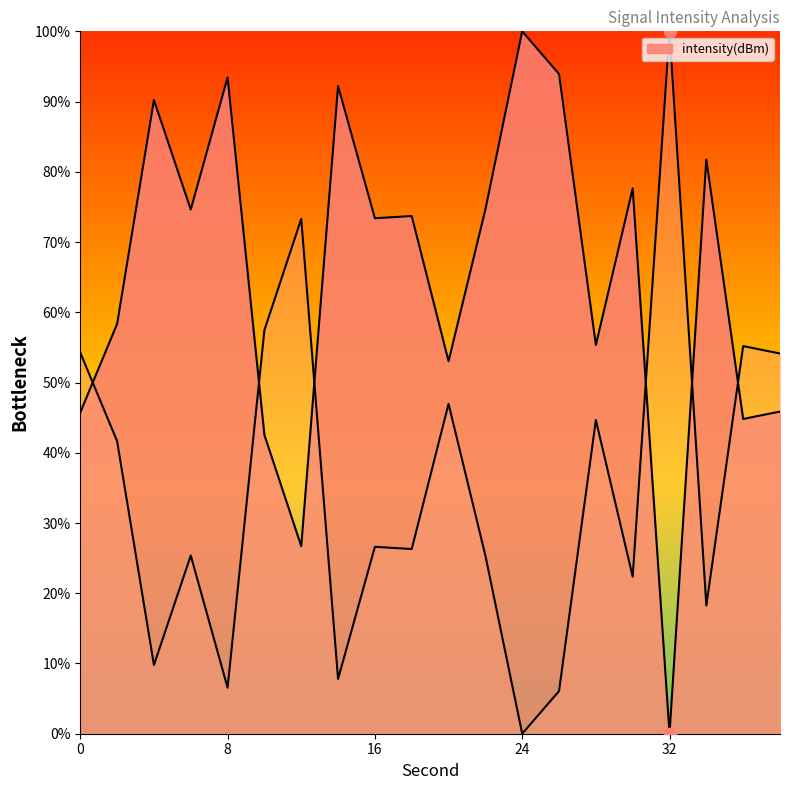

Approximately how many times larger is the value at 12 compared to 16?

0.4